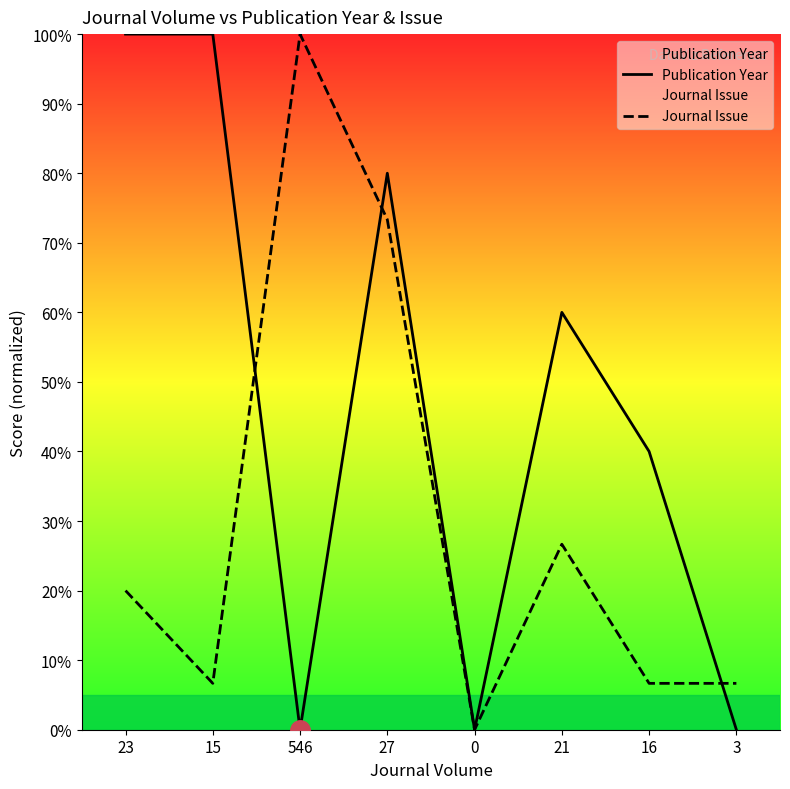

Which label corresponds to the largest value in the chart?

23